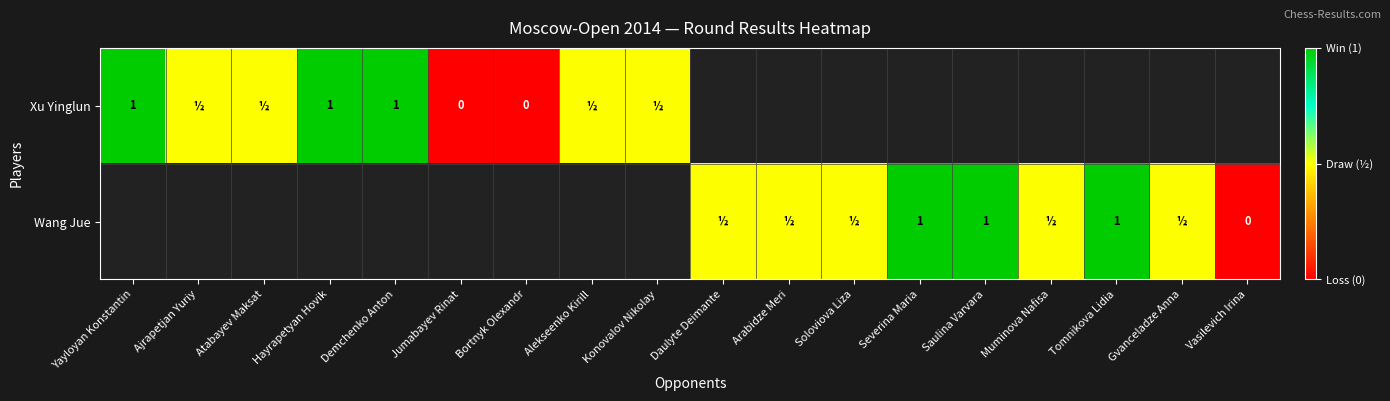

Between Muminova Nafisa and Alekseenko Kirill, which is larger?

Alekseenko Kirill